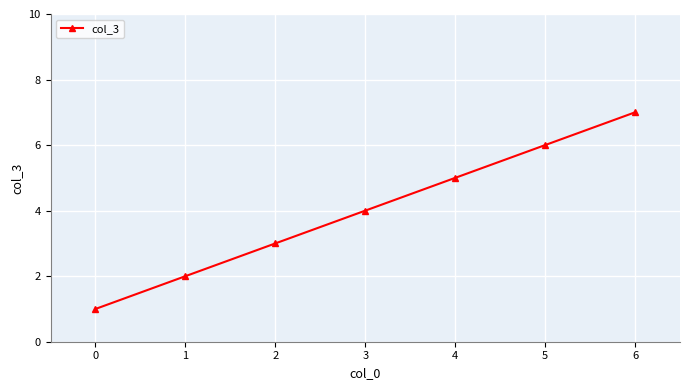

The chart shows a value of 2 at 3. True or false?

False